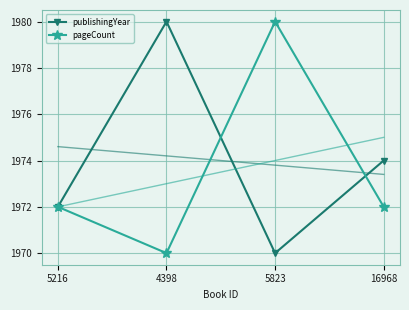

Reading right to left, what are all the values shown in this chart?

publishingYear: 1974	1970	1980	1972
pageCount: 1972	1980	1970	1972